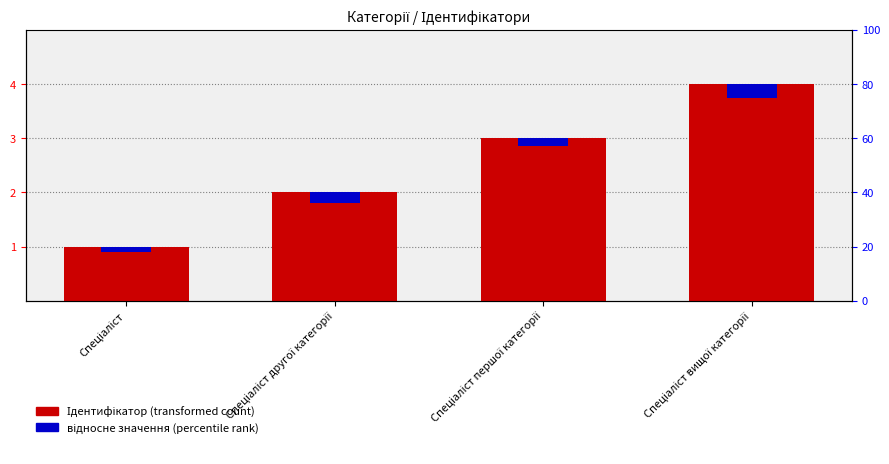

The Ідентифікатор series shows 3.0 at Спеціаліст першої категорії. True or false?

True